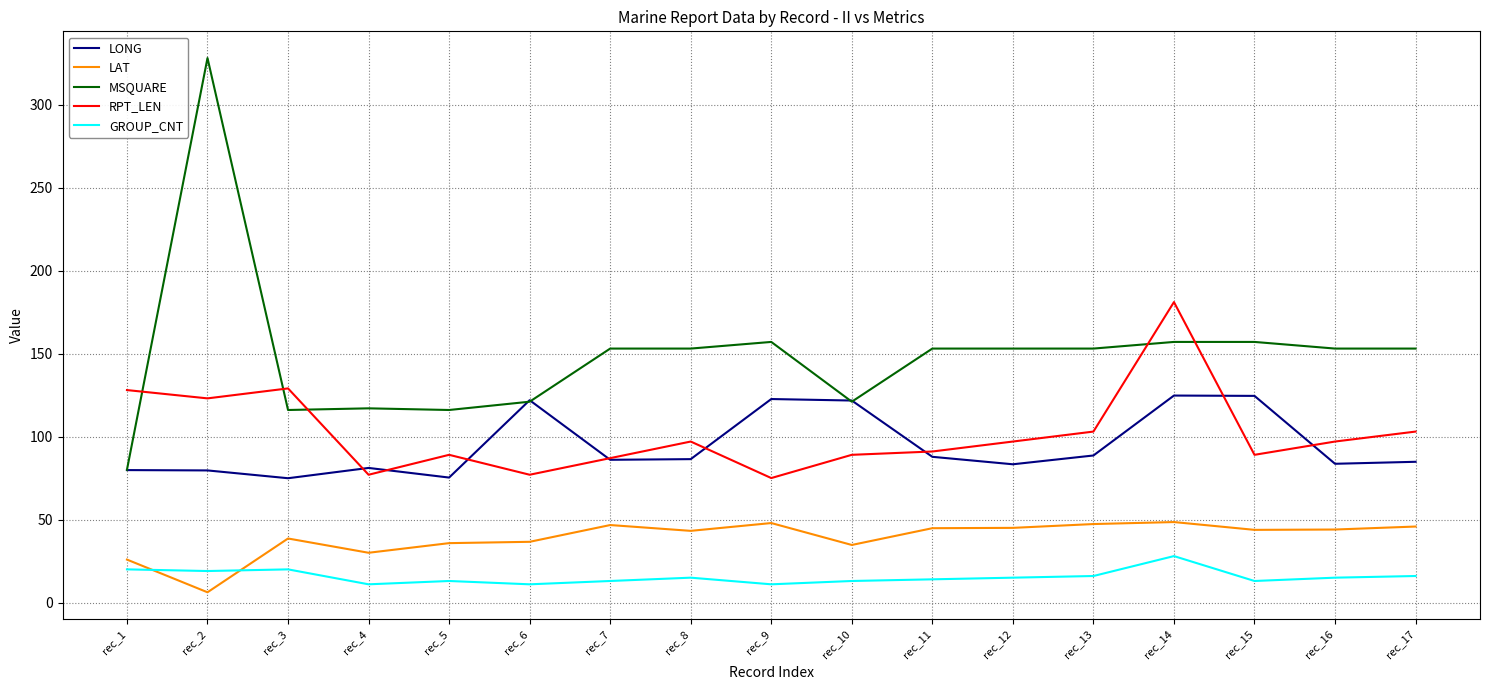

At which category does the chart reach its minimum across all series?

rec_2